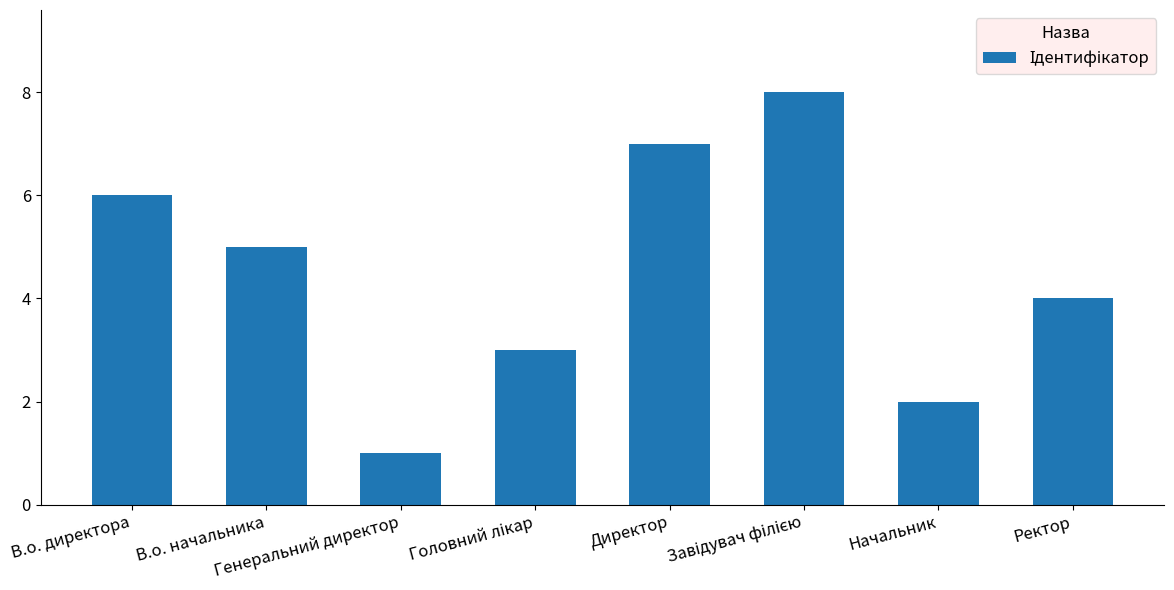

The chart shows a value of 6 at В.о. директора. True or false?

True